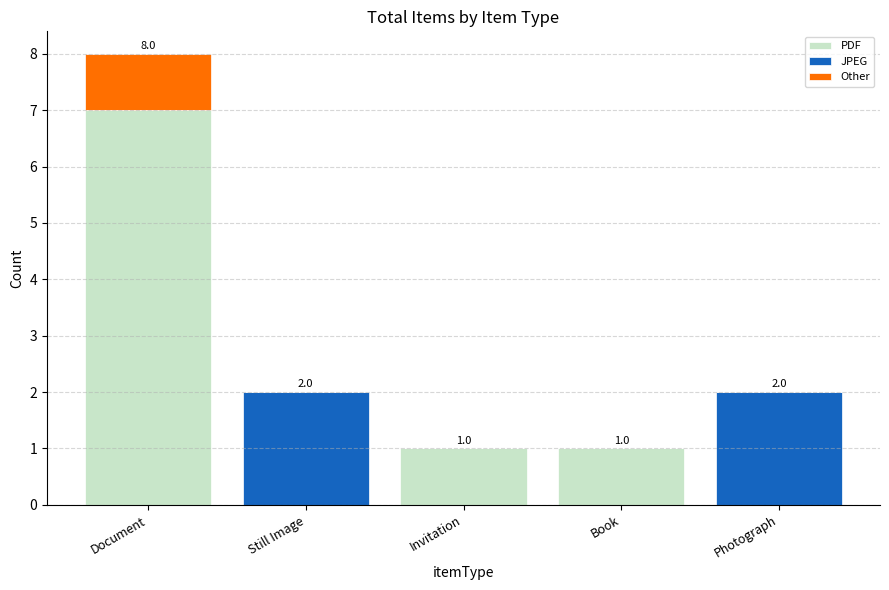

What is the sum of all PDF values?

9